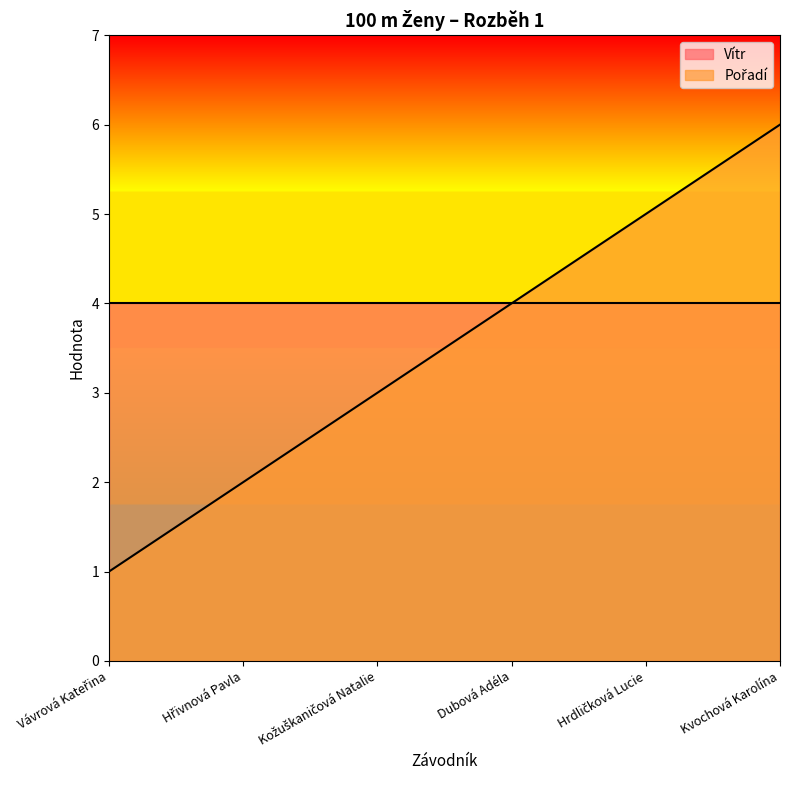

The value at Hřivnová Pavla is 1. True or false?

False